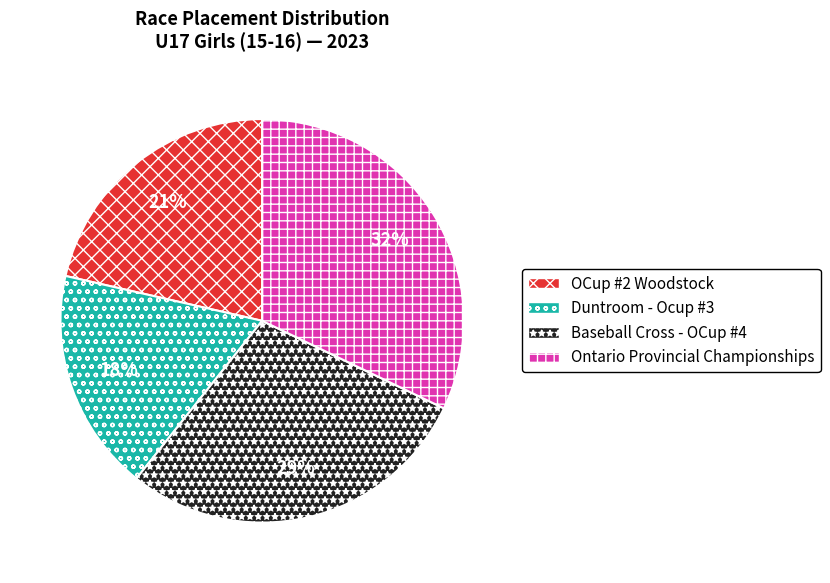

Is there a majority slice in this chart?

No